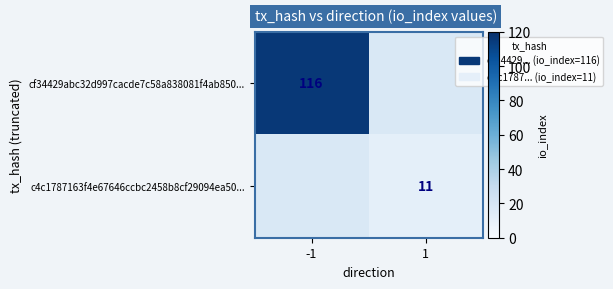

Between -1 and 1, which is larger?

-1